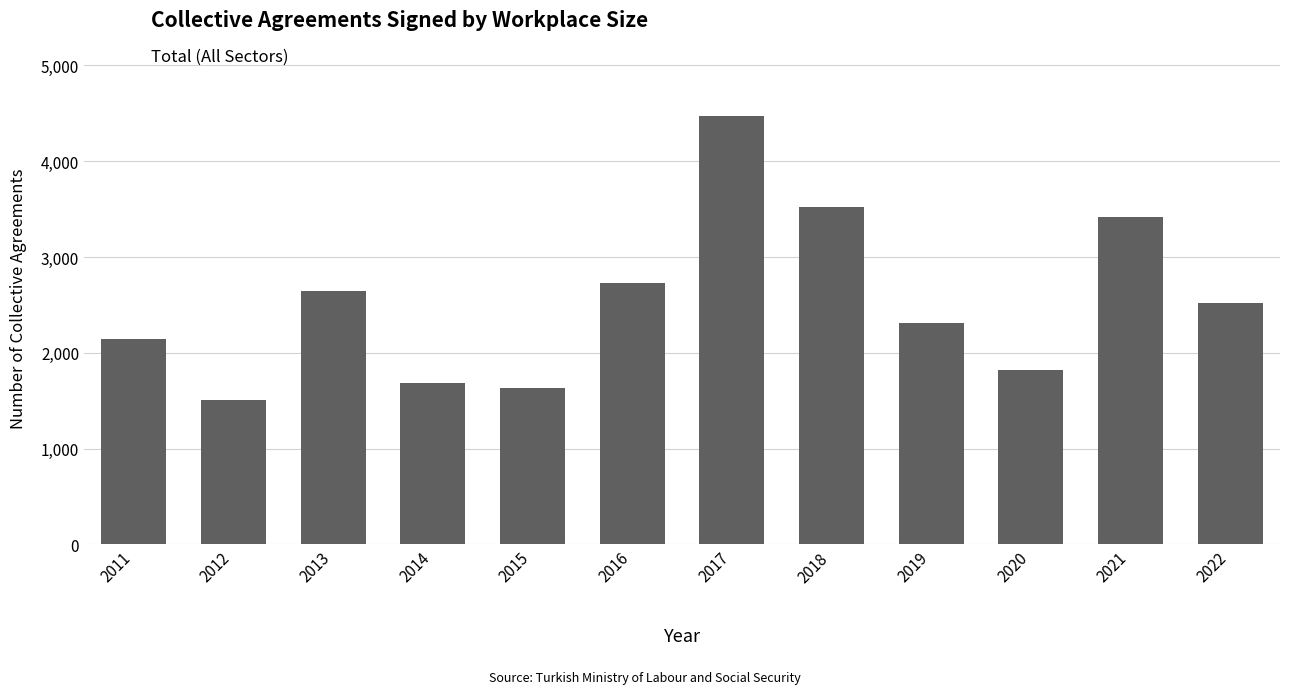

Where is the data nearest to the value 2986?

2016